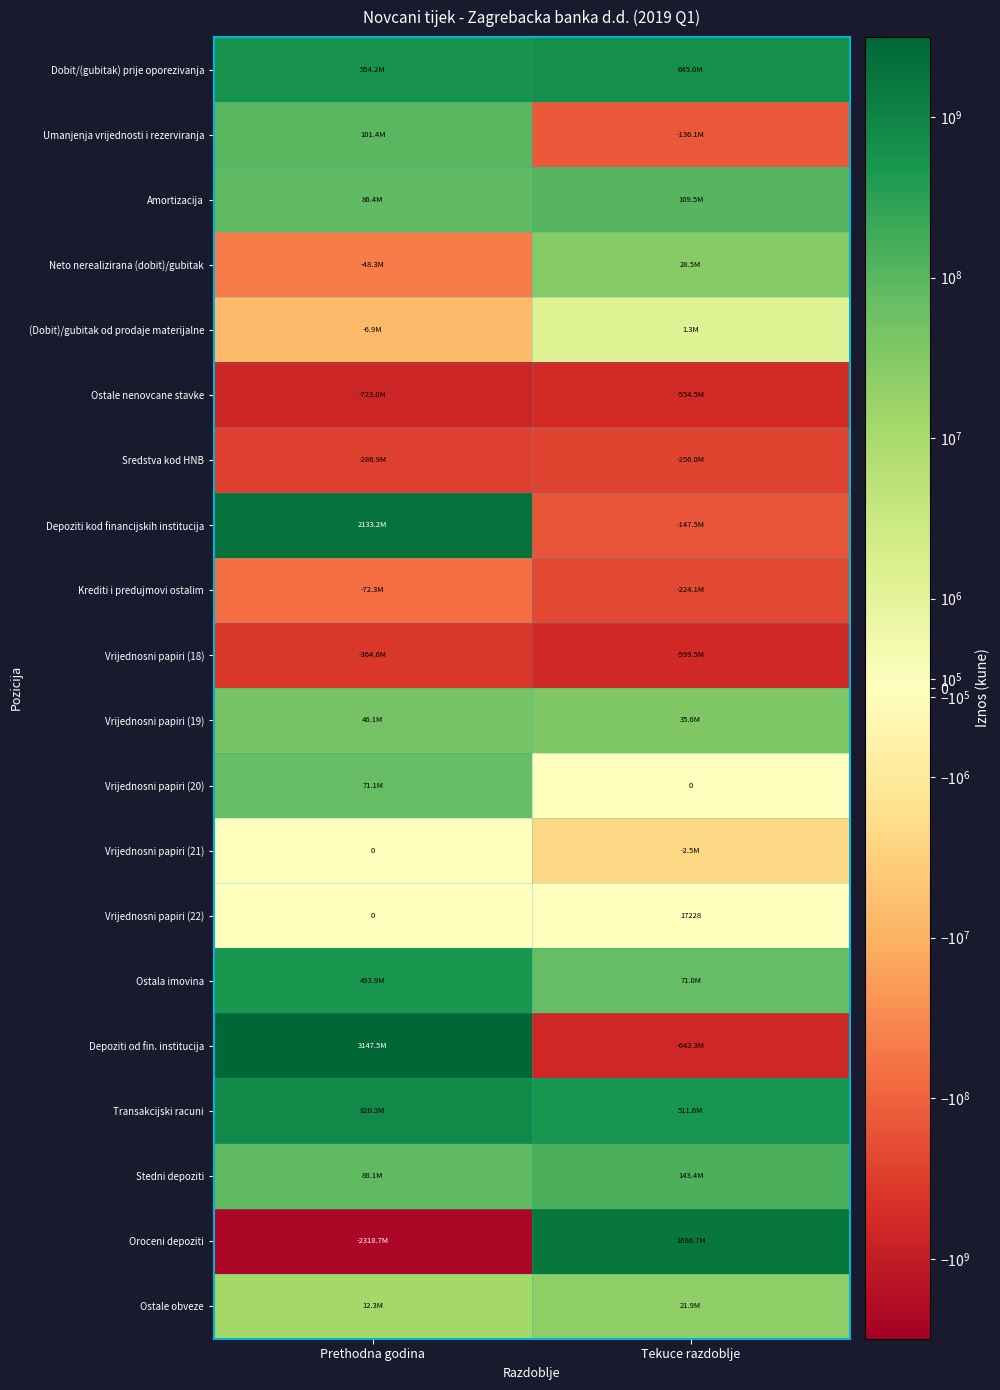

The Vrijednosni papiri (22) series shows 17228 at Tekuce razdoblje. True or false?

True